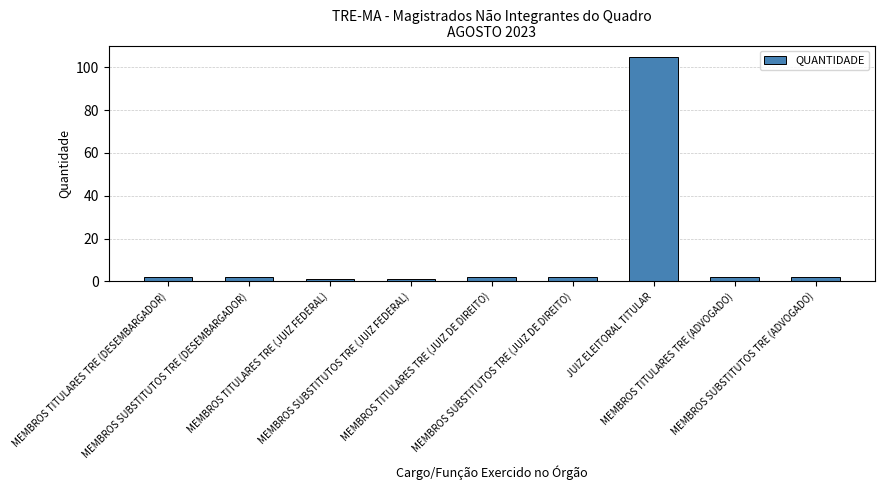

What is the maximum value shown in the chart?

105